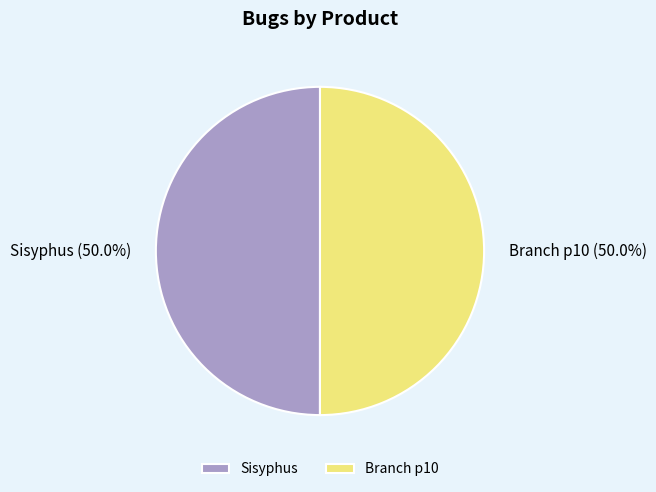

What is the ratio of the value at Sisyphus to the value at Branch p10?

1.0